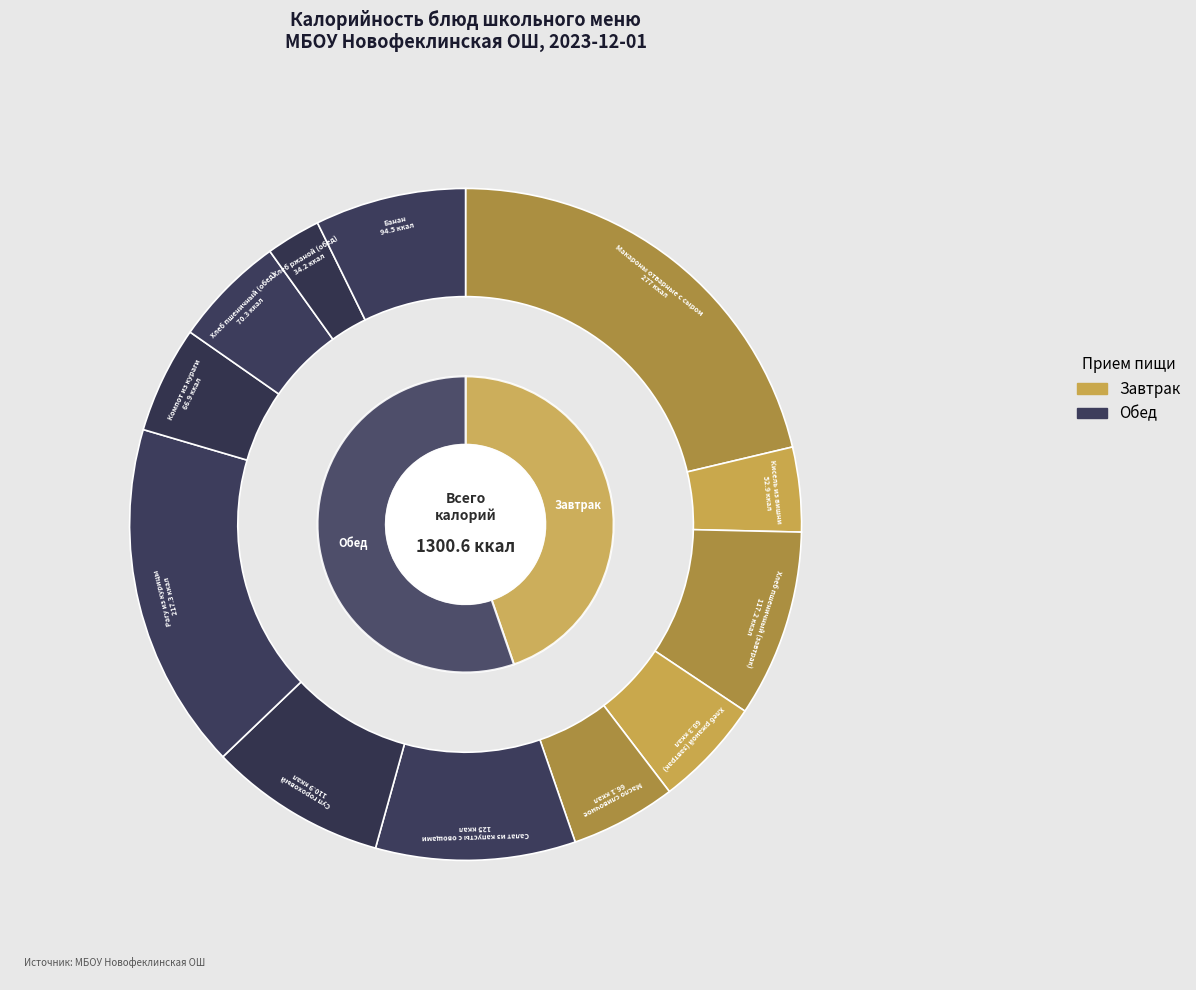

To the nearest percent, what is the combined percentage of Хлеб пшеничный (обед) and Рагу из курицы?

22%